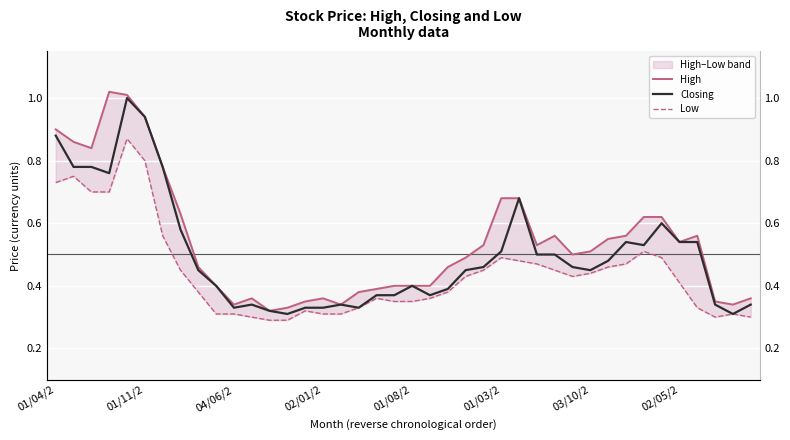

The value of Low at 28 is 0.7. True or false?

False